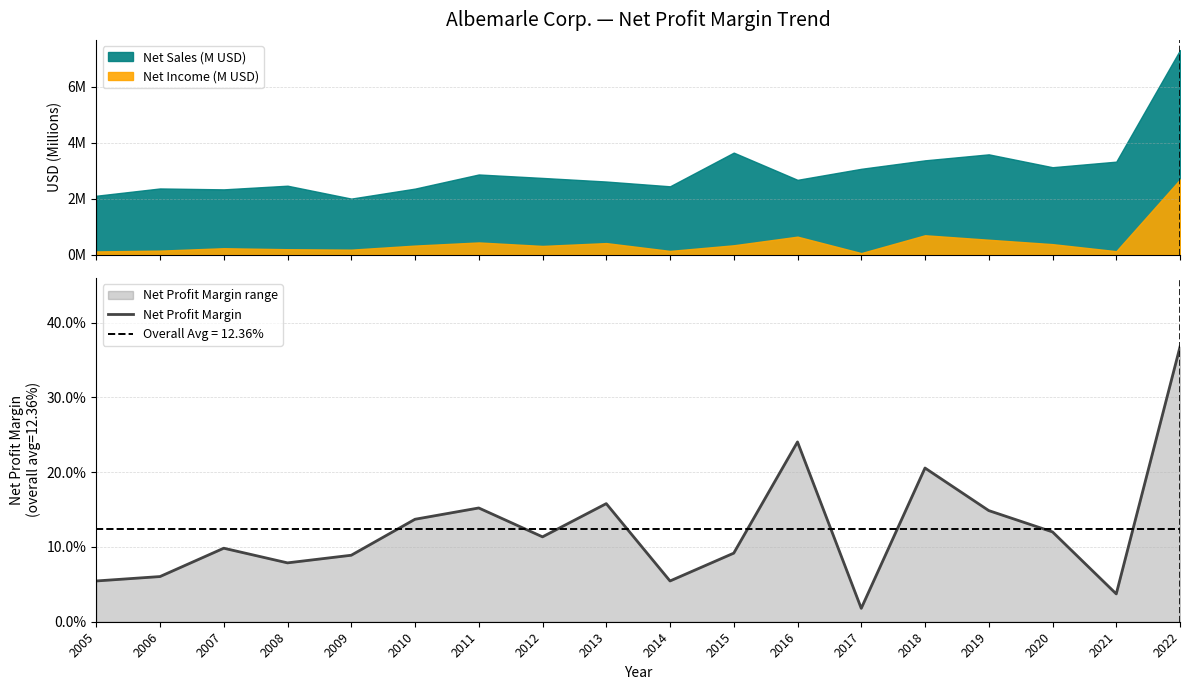

List the labels in order of value, smallest first.

2017, 2021, 2005, 2014, 2006, 2008, 2009, 2015, 2007, 2012, 2020, 2010, 2019, 2011, 2013, 2018, 2016, 2022